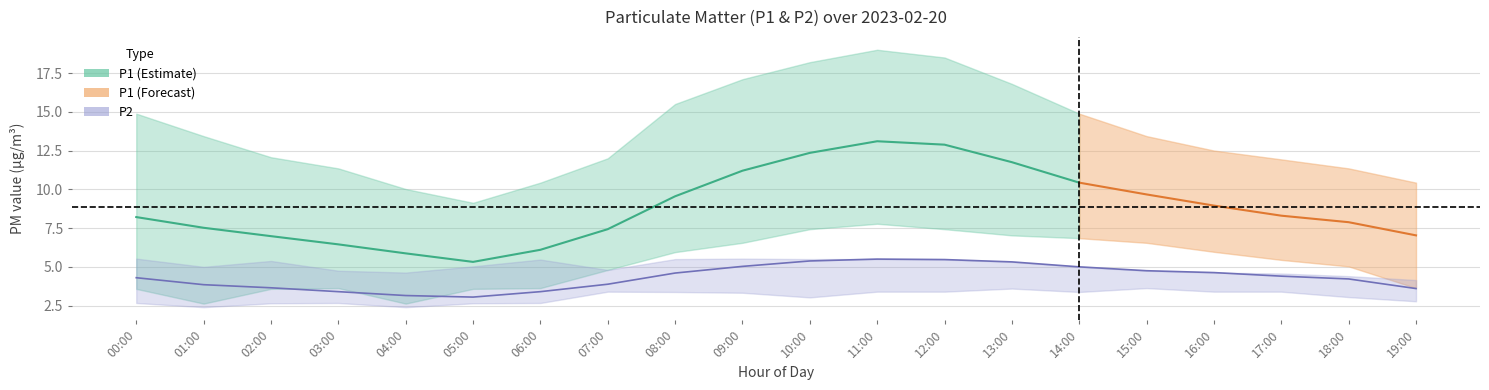

Rank the series by their maximum value, from highest to lowest.

P1_upper, P1, P1_lower, P2_upper, P2, P2_lower